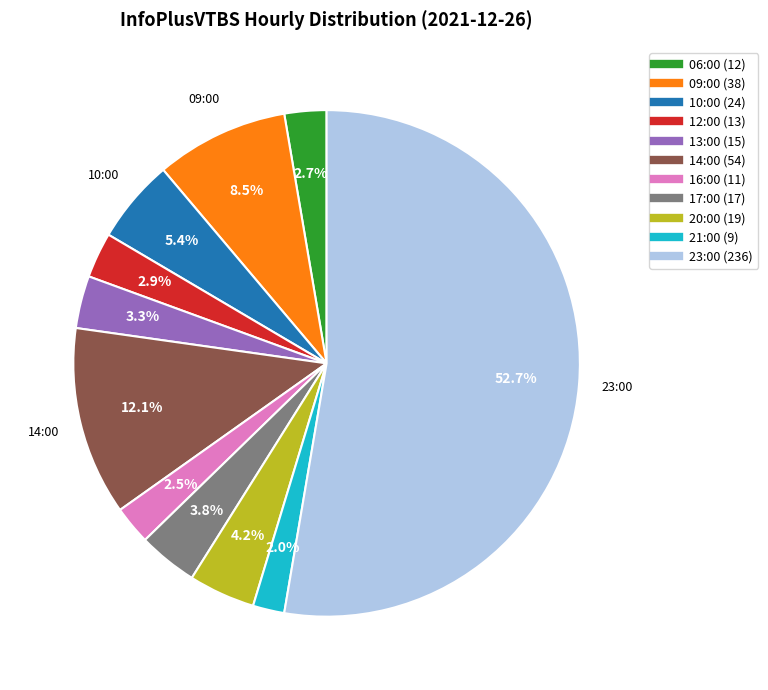

Is it true that 14:00 is 12% of the pie?

True